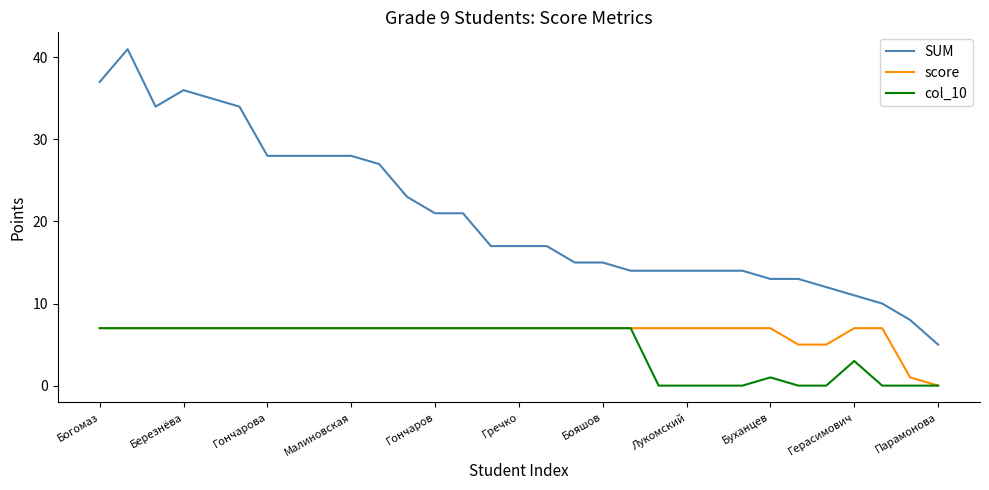

What is the maximum value for score?

7